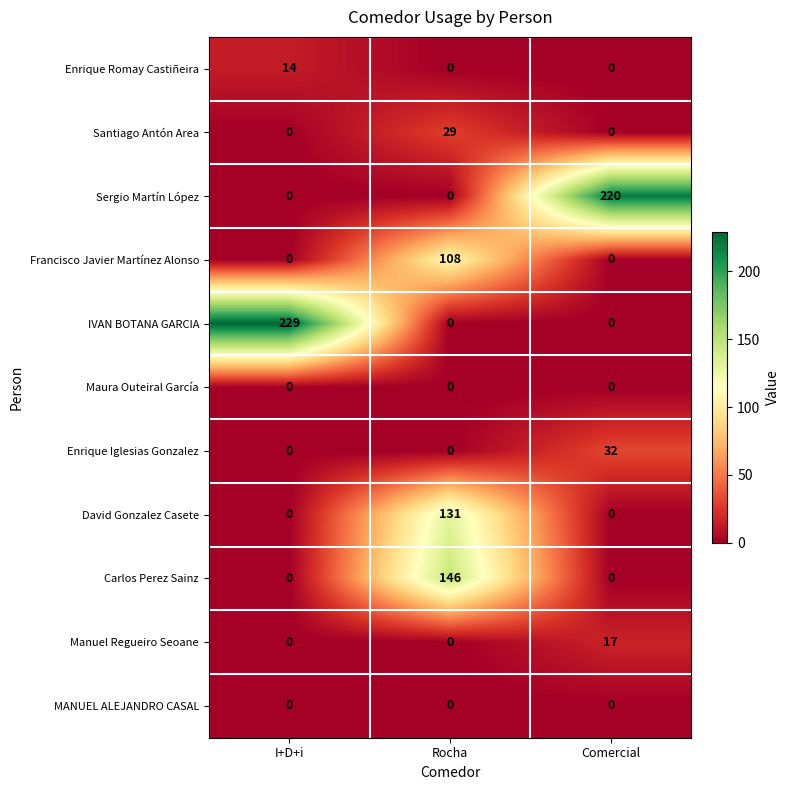

Is it true that Maura Outeiral García equals 0 at Comercial?

True